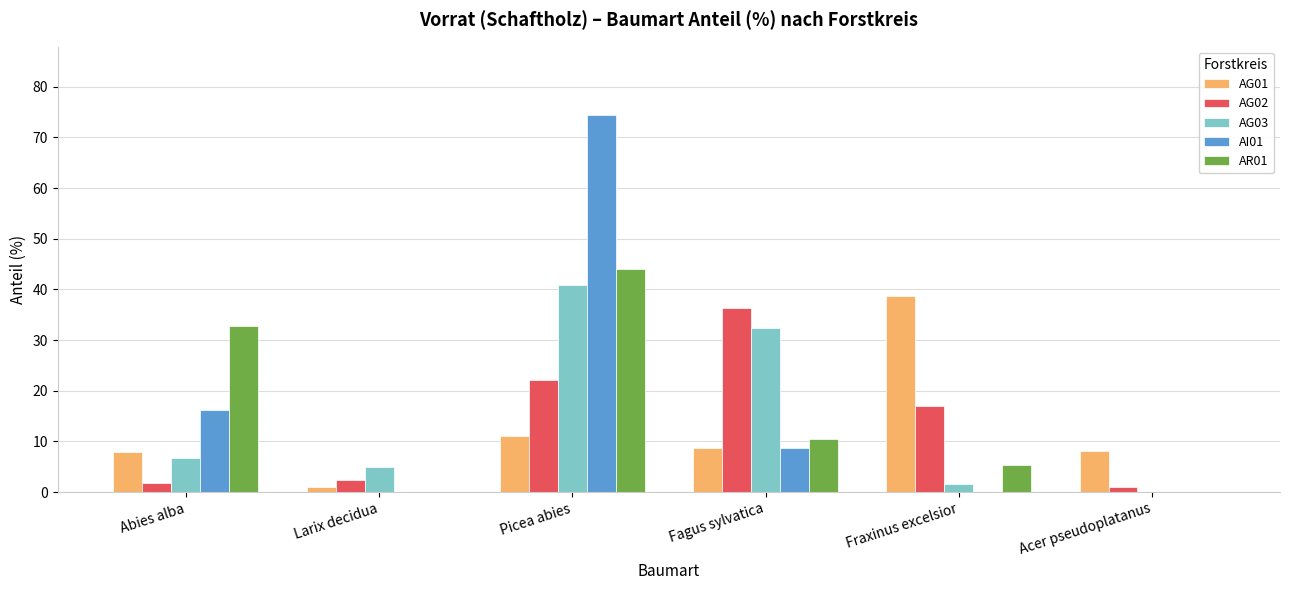

Is it true that AR01 equals 32.7 at Abies alba?

True